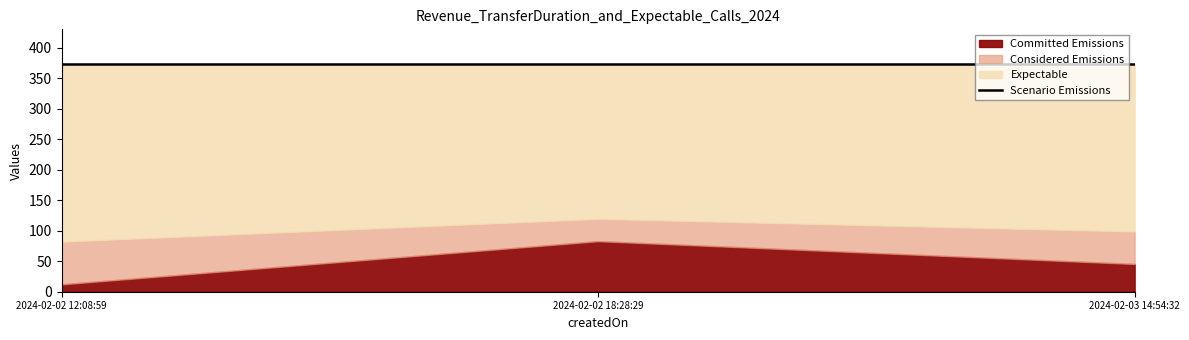

Which series changed the most between 2024-02-02 12:08:59 and 2024-02-02 18:28:29?

Committed Emissions